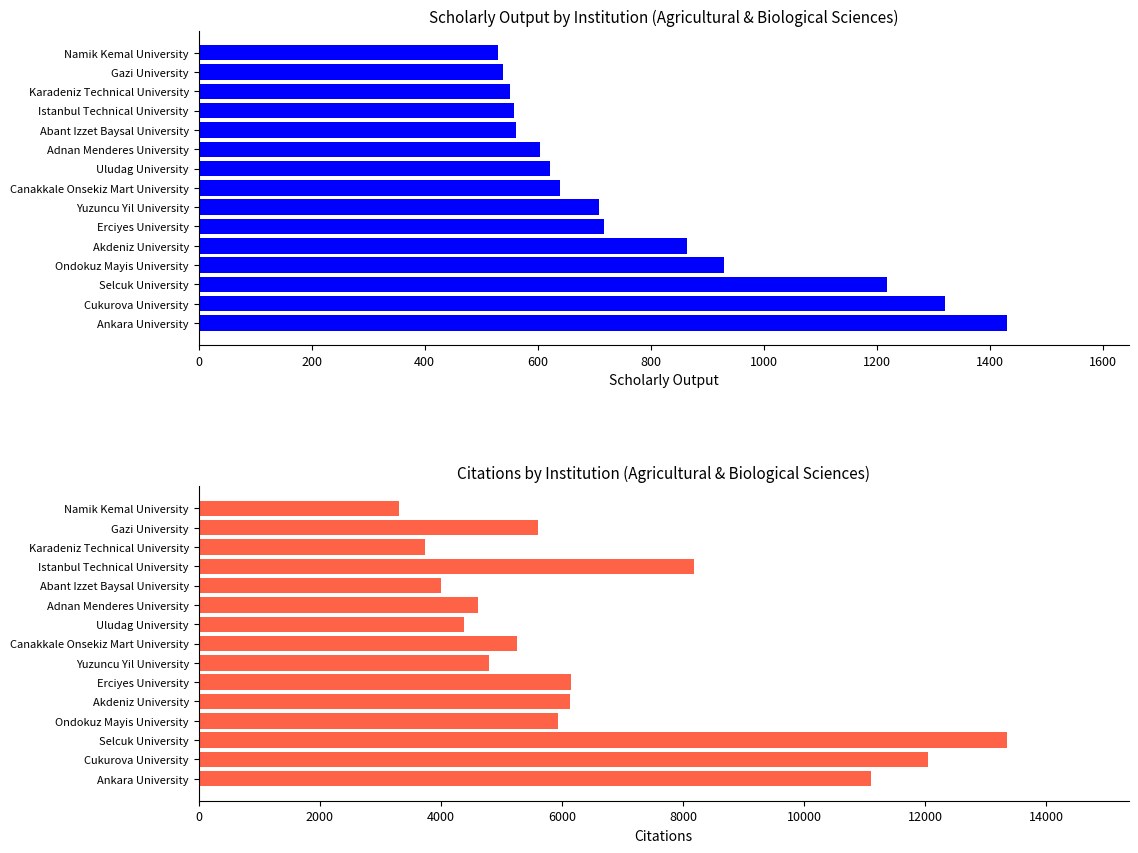

What is the minimum value shown in the chart?

530